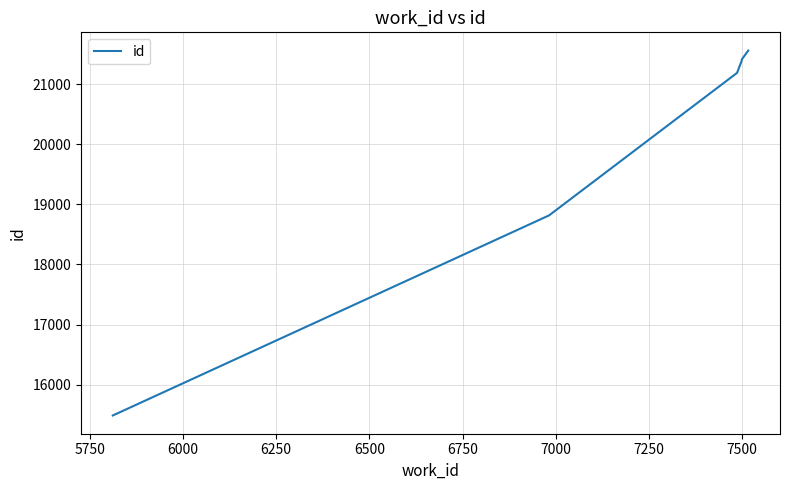

What is the smallest value displayed?

15487